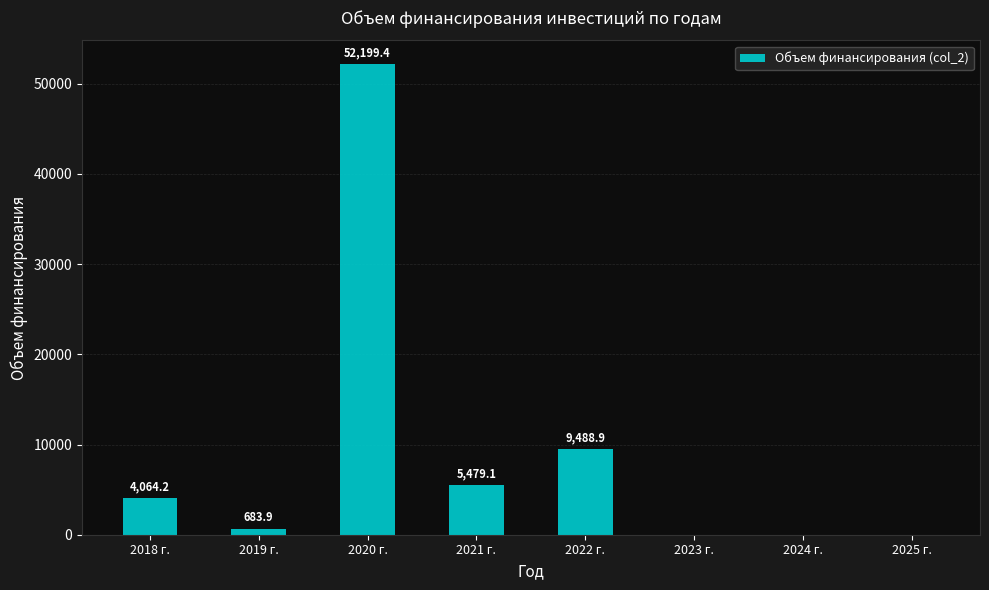

True or false: the data shows 9488.9 at 2022 г..

True